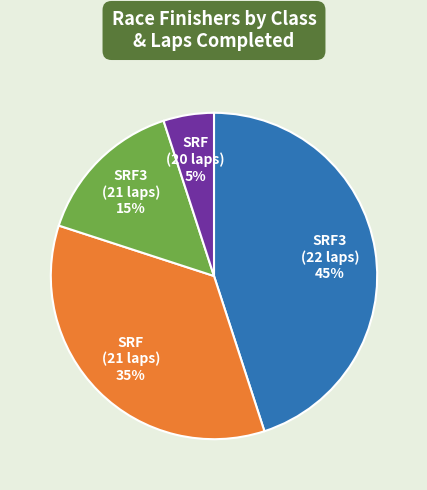

To the nearest percent, what is the difference between the largest and smallest slice percentages?

40%